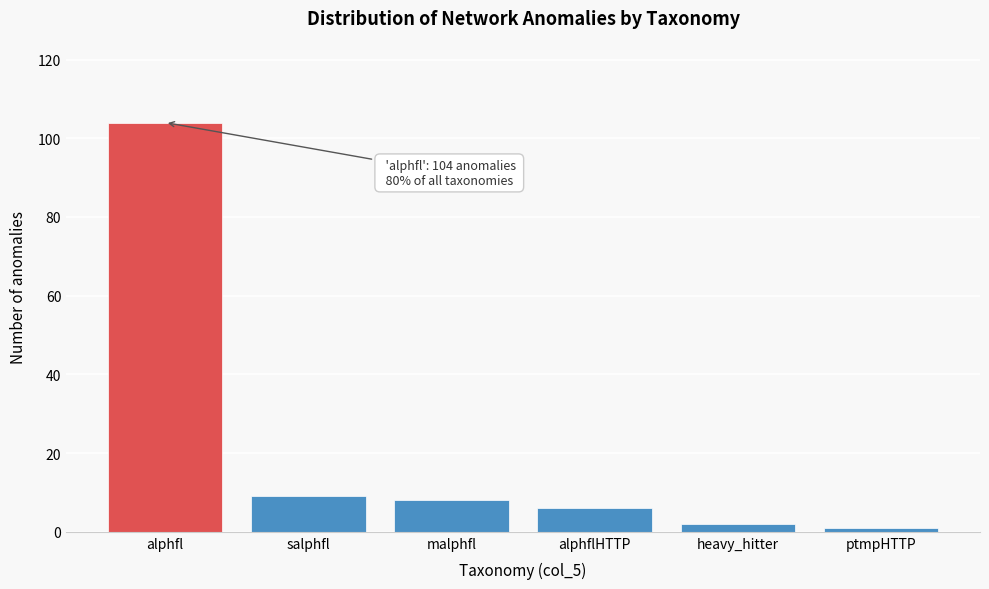

Reading left to right, extract all data points from this chart.

104	9	8	6	2	1